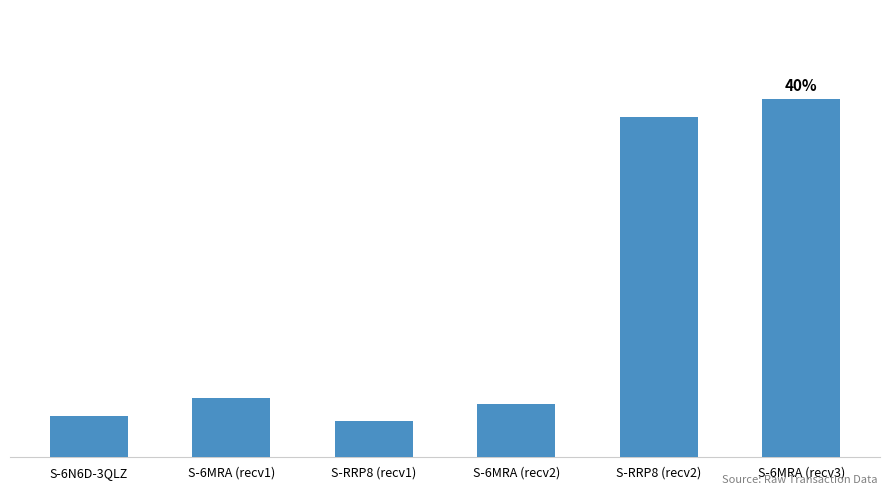

Rank the categories by value from lowest to highest.

S-RRP8 (recv1), S-6N6D-3QLZ, S-6MRA (recv2), S-6MRA (recv1), S-RRP8 (recv2), S-6MRA (recv3)